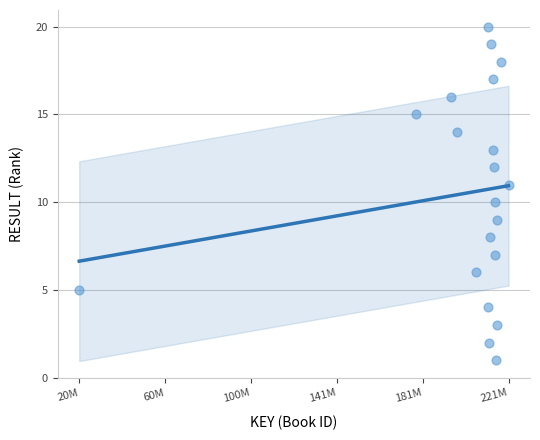

What is the range of Y values (max minus min)?

19